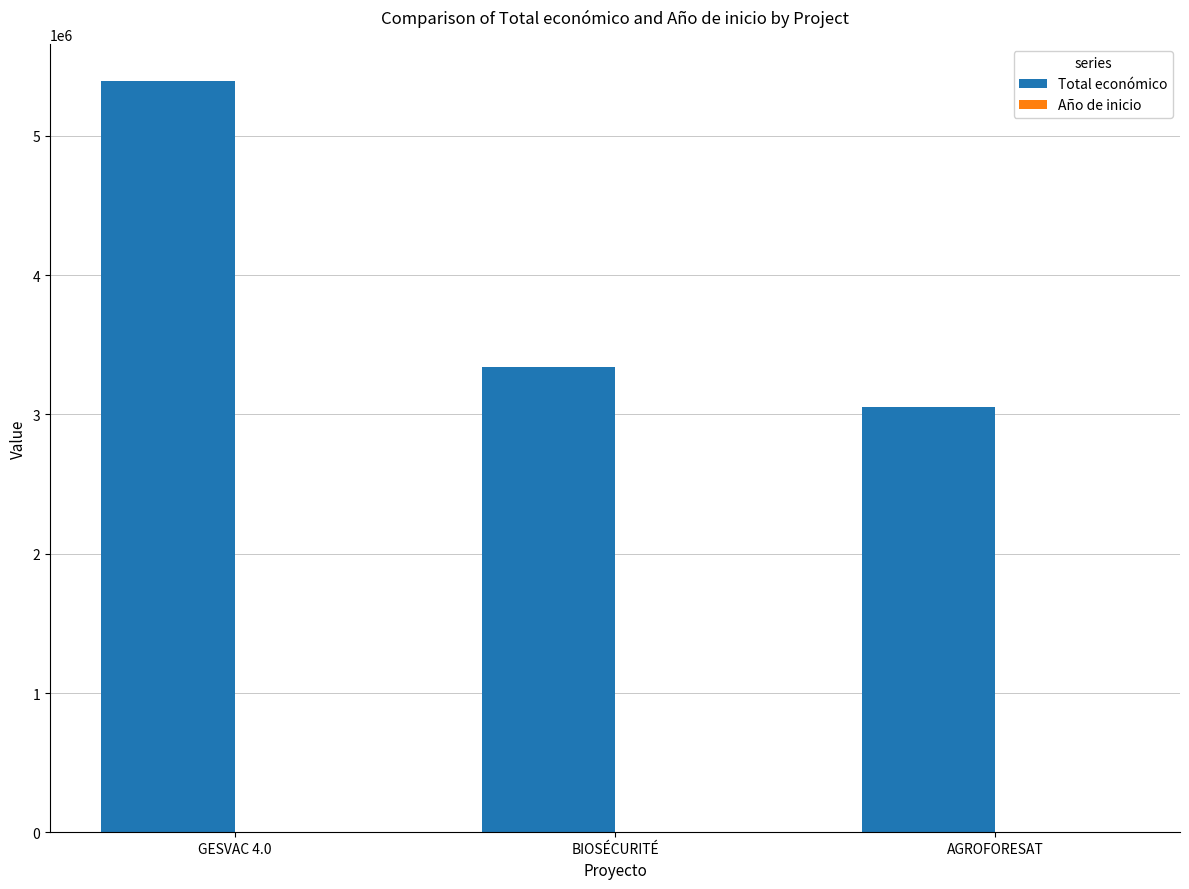

Which series has the largest total across all categories?

Total económico